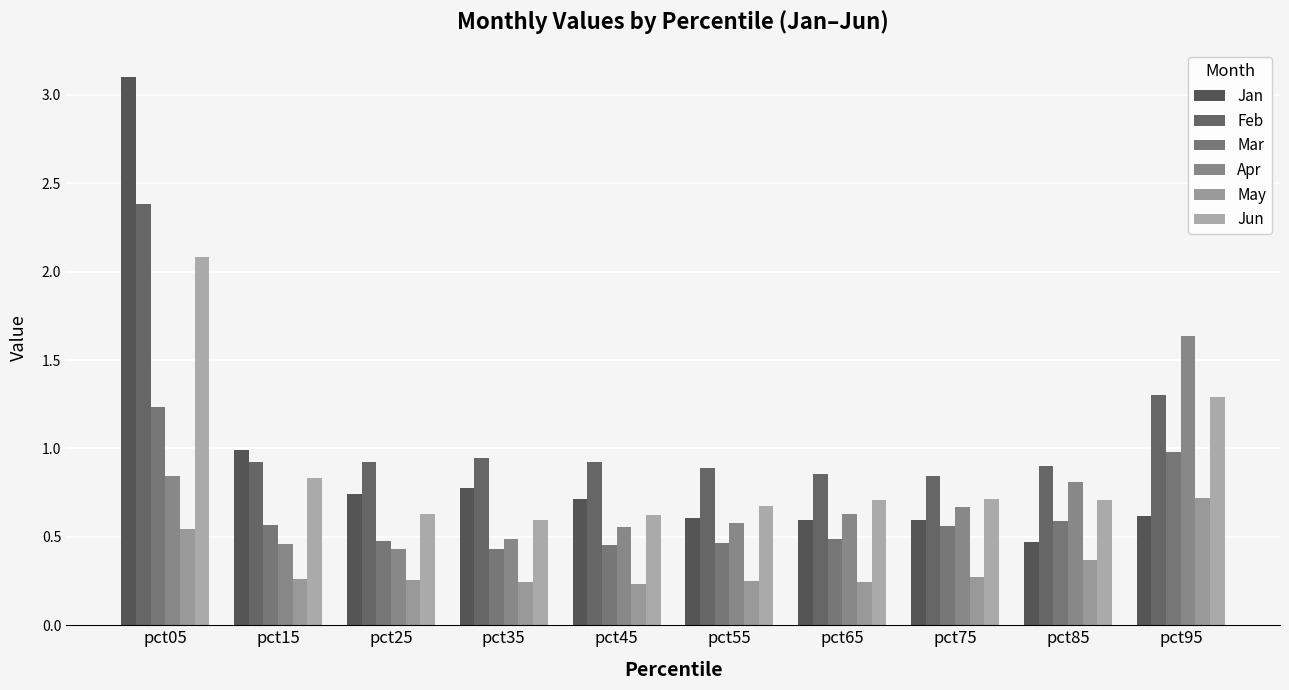

Count the number of data series in this chart.

6